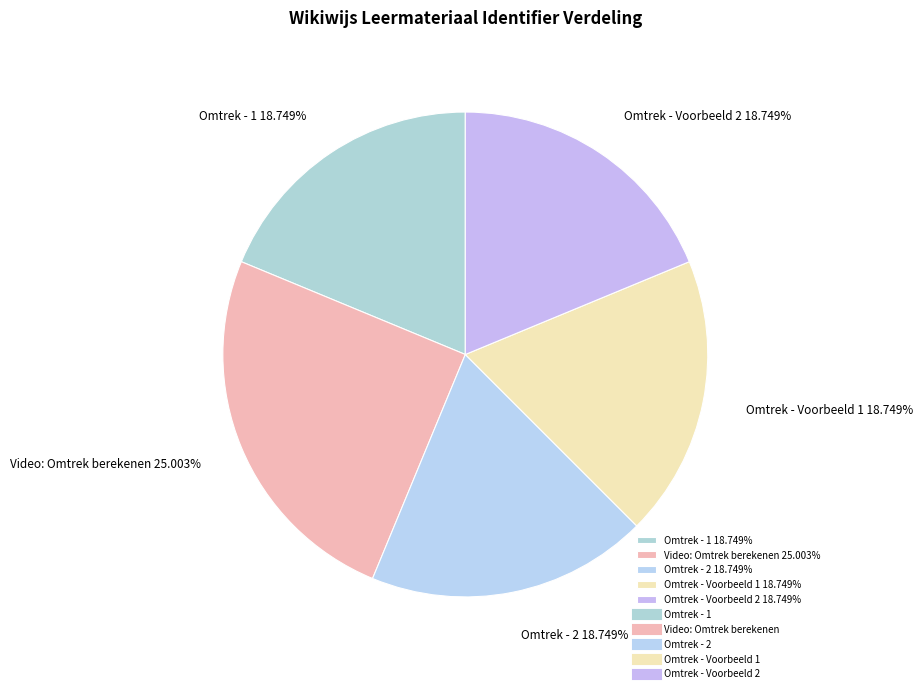

Which category has the biggest portion of the pie?

Video: Omtrek berekenen